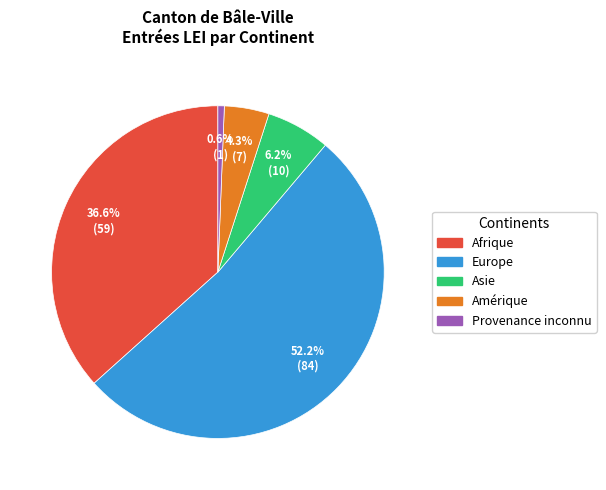

Rank the categories by value from lowest to highest.

Provenance inconnu, Amérique, Asie, Afrique, Europe